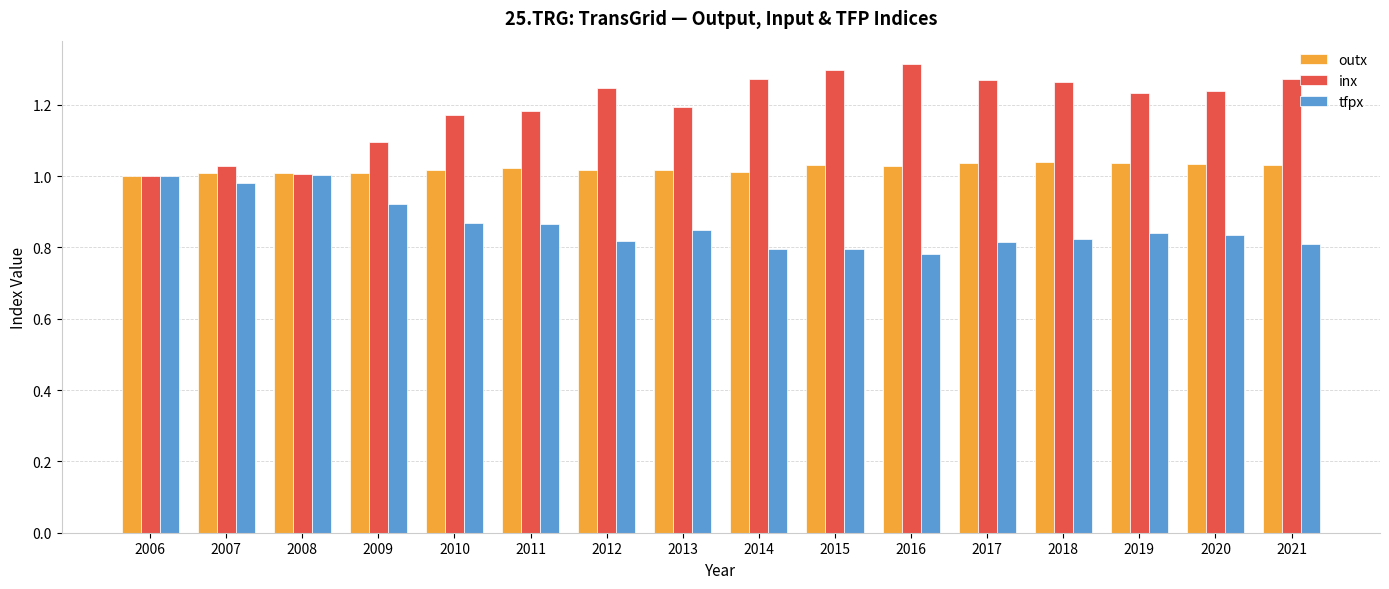

What is the total value across all series at 2020?

3.1